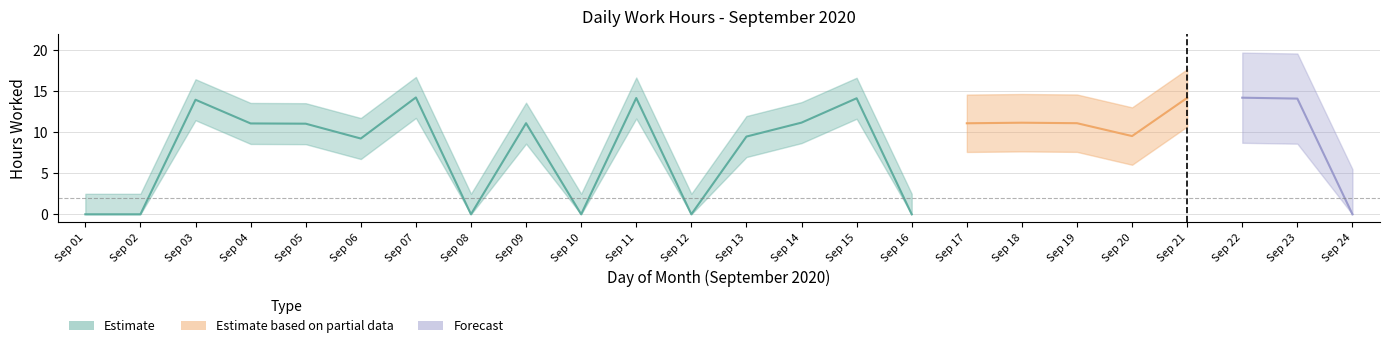

What is the value of the 17th point from the left?

11.1